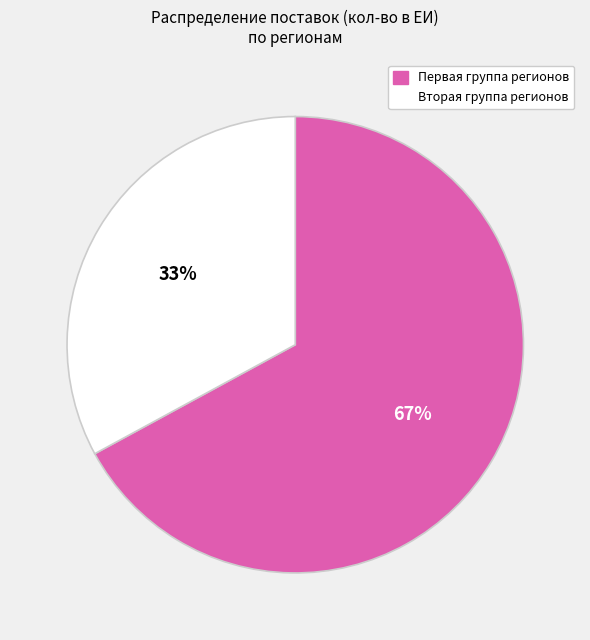

Does any single category account for the majority?

Yes